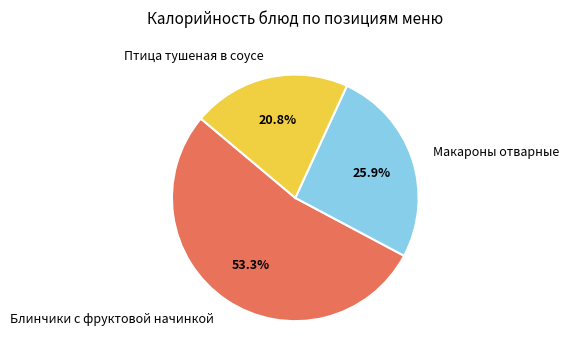

Which has a higher value, Макароны отварные or Блинчики с фруктовой начинкой?

Блинчики с фруктовой начинкой